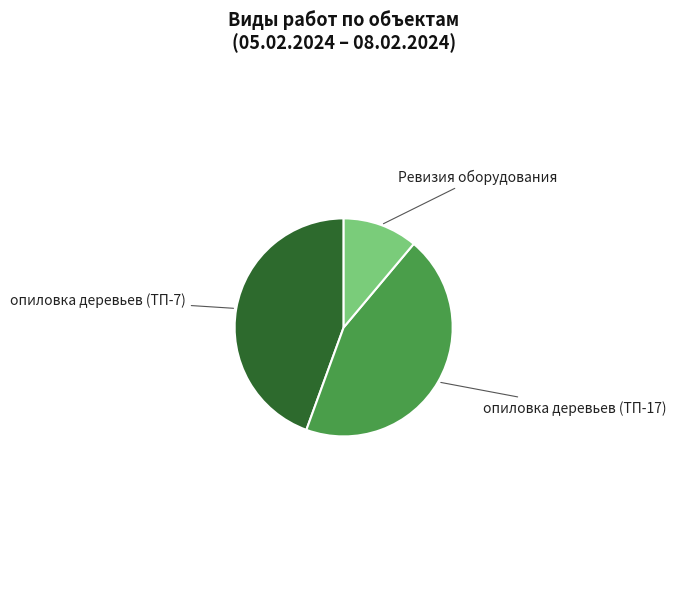

True or false: Ревизия оборудования accounts for 17% of the total.

False